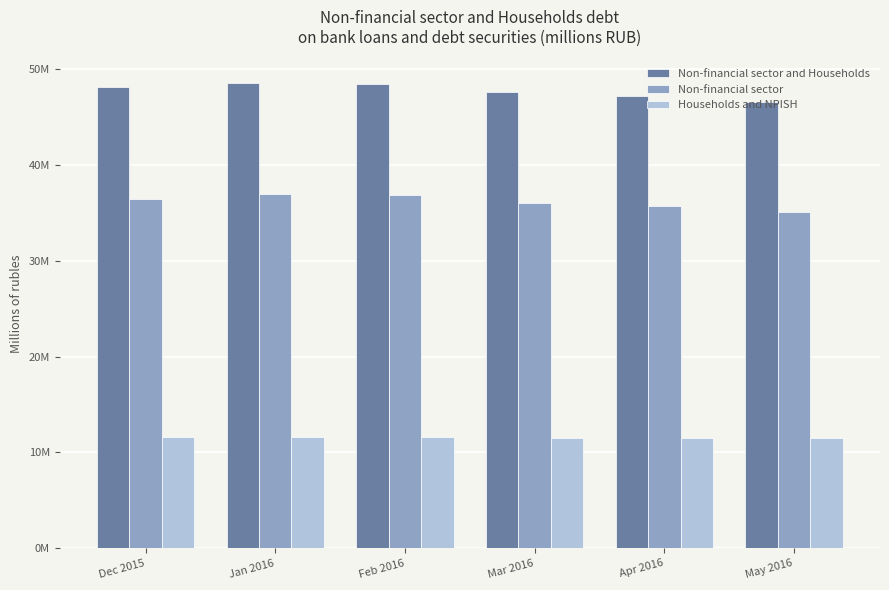

Reading left to right, extract all data points from this chart.

Non-financial sector and Households: Dec 2015=48112596	Jan 2016=48620750	Feb 2016=48491157	Mar 2016=47585109	Apr 2016=47230808	May 2016=46585069
Non-financial sector: Dec 2015=36465494	Jan 2016=37026286	Feb 2016=36921150	Mar 2016=36066716	Apr 2016=35719200	May 2016=35060663
Households and NPISH: Dec 2015=11647102	Jan 2016=11594464	Feb 2016=11570007	Mar 2016=11518393	Apr 2016=11511608	May 2016=11524406